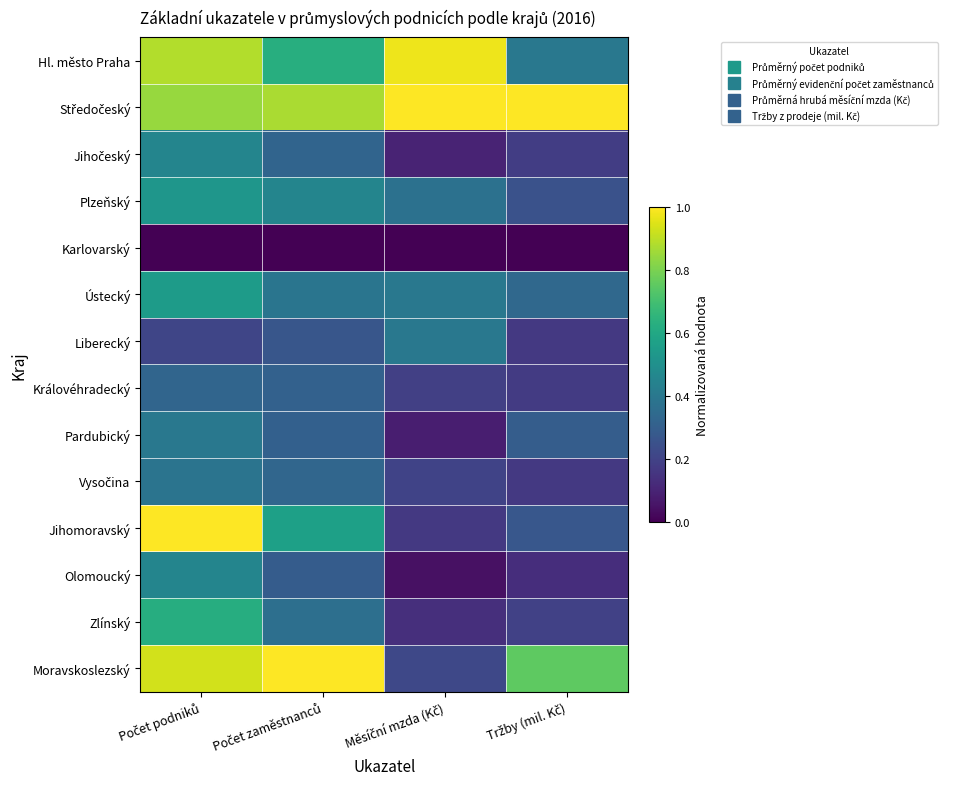

At Počet zaměstnanců, list the series in order from largest to smallest.

Moravskoslezský, Středočeský, Hl. město Praha, Jihomoravský, Plzeňský, Ústecký, Zlínský, Vysočina, Jihočeský, Královéhradecký, Pardubický, Olomoucký, Liberecký, Karlovarský